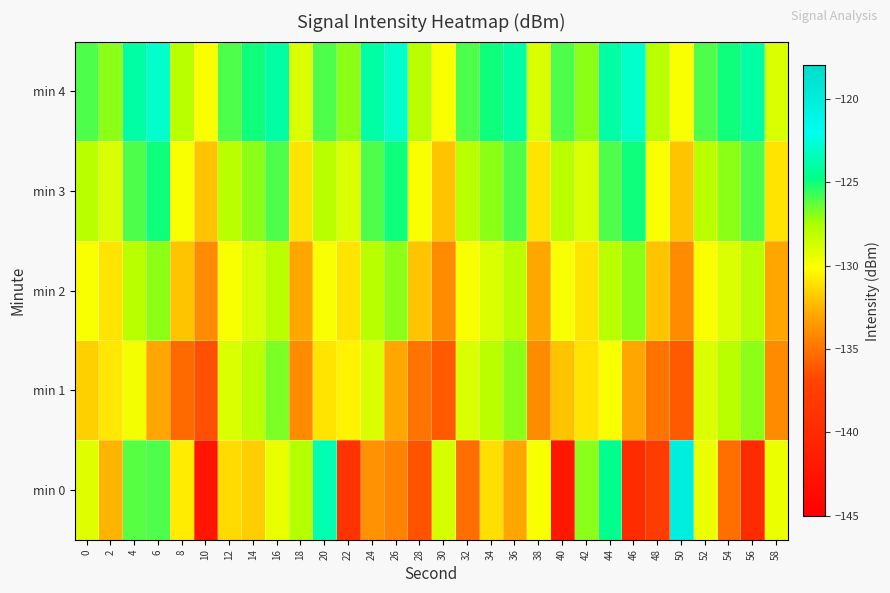

Which has a higher value, 58 or 12?

58